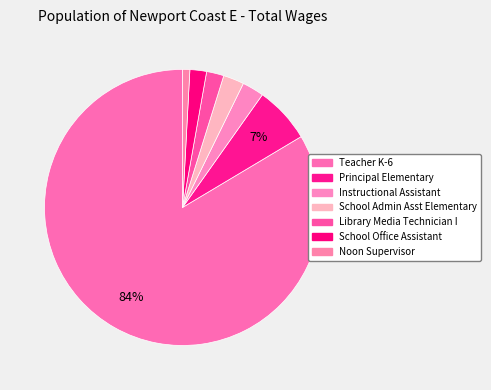

To the nearest percent, what portion does Noon Supervisor represent?

1%